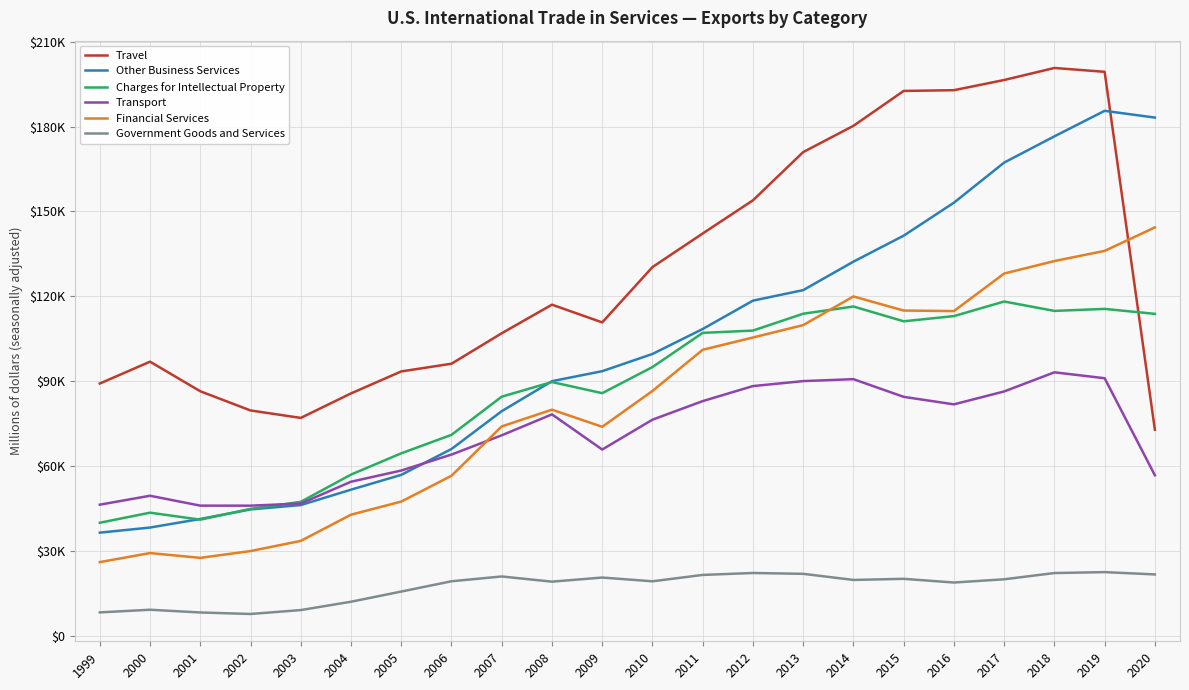

Is this an area chart (filled region under the line)?

No